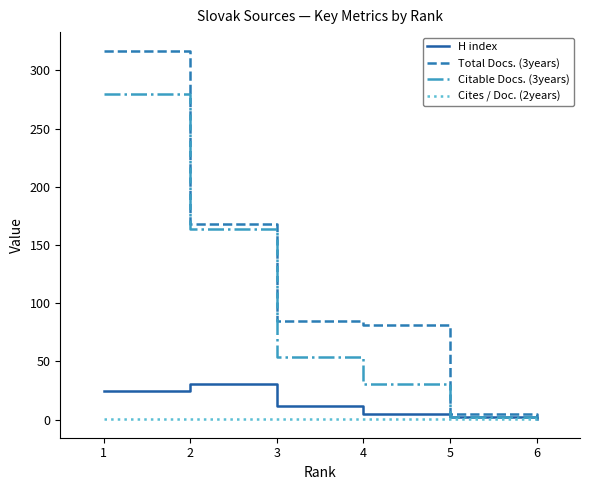

What is the greatest value displayed?

317.0